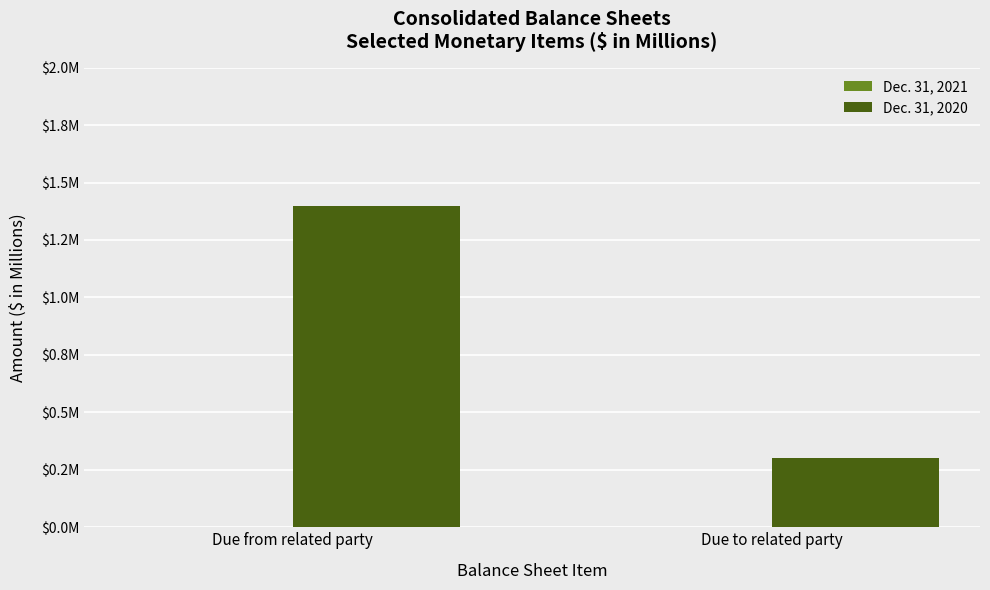

Does the chart contain any negative values?

No